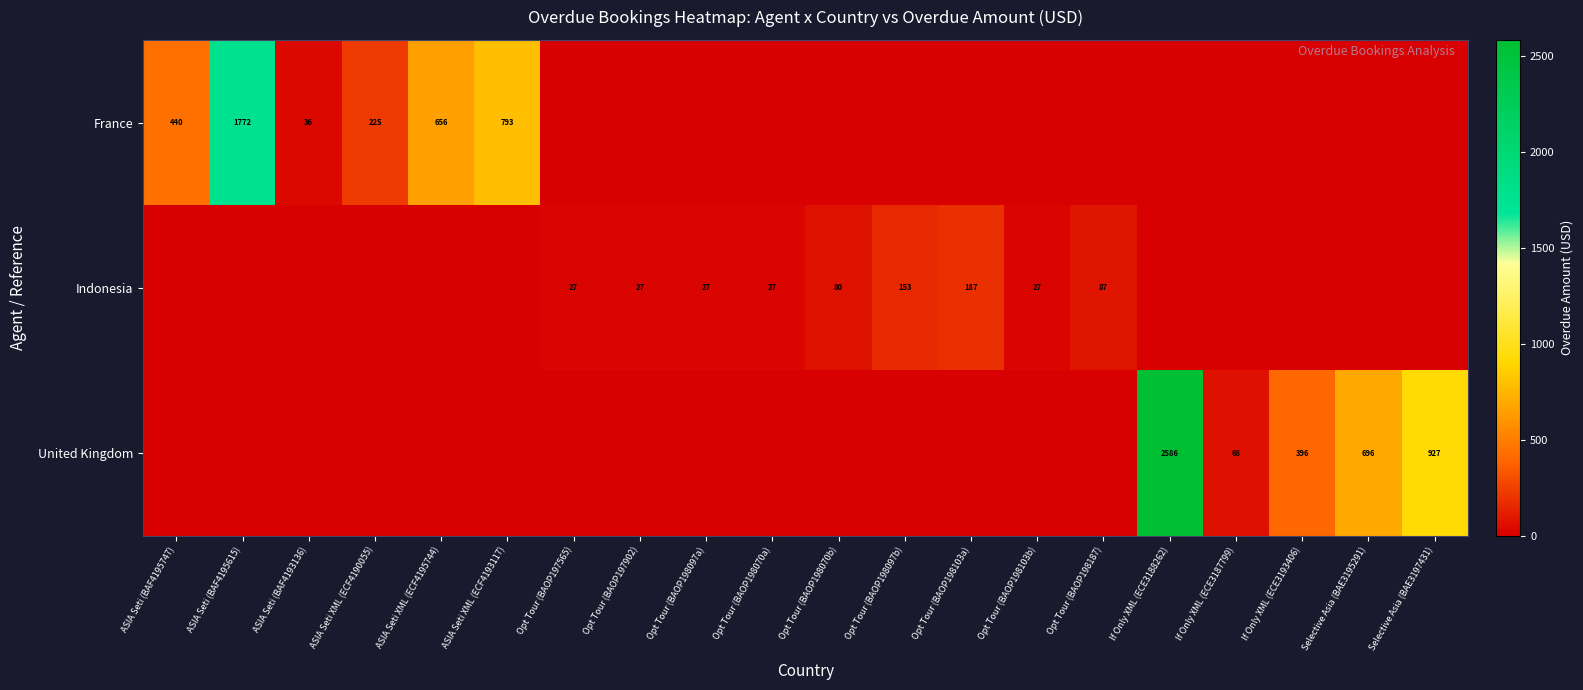

At which category is the sum across all series the highest?

If Only XML (ECE3188262)